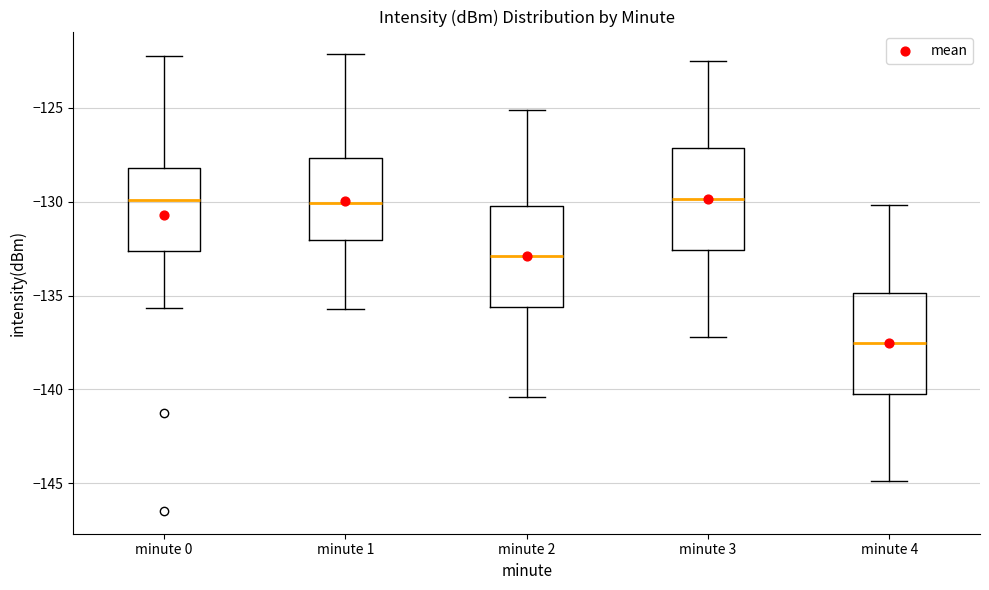

Where does the lower whisker of the box for minute 3 end on the y-axis? The values are not printed on the chart, so give them approximately, as read against the axis.

-137.0